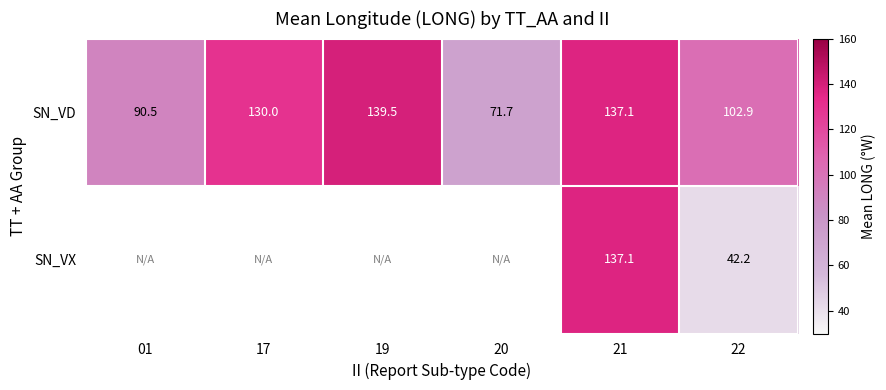

How many data points in SN_VD are less than 130?

3